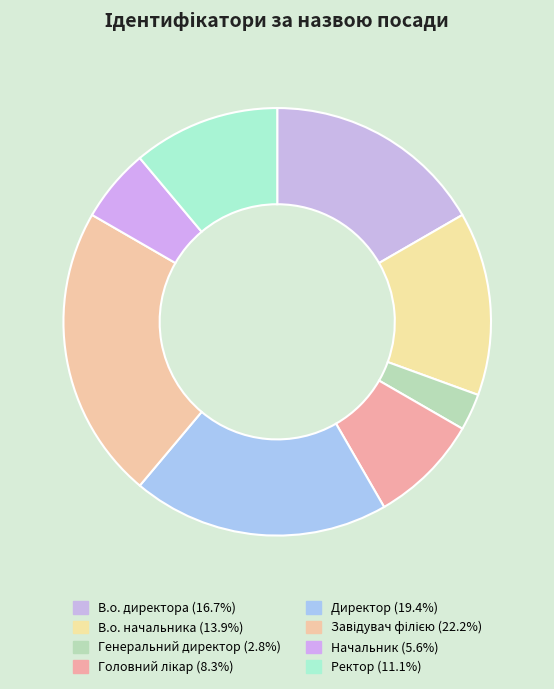

To the nearest percent, what is the difference between the largest and smallest slice percentages?

19%